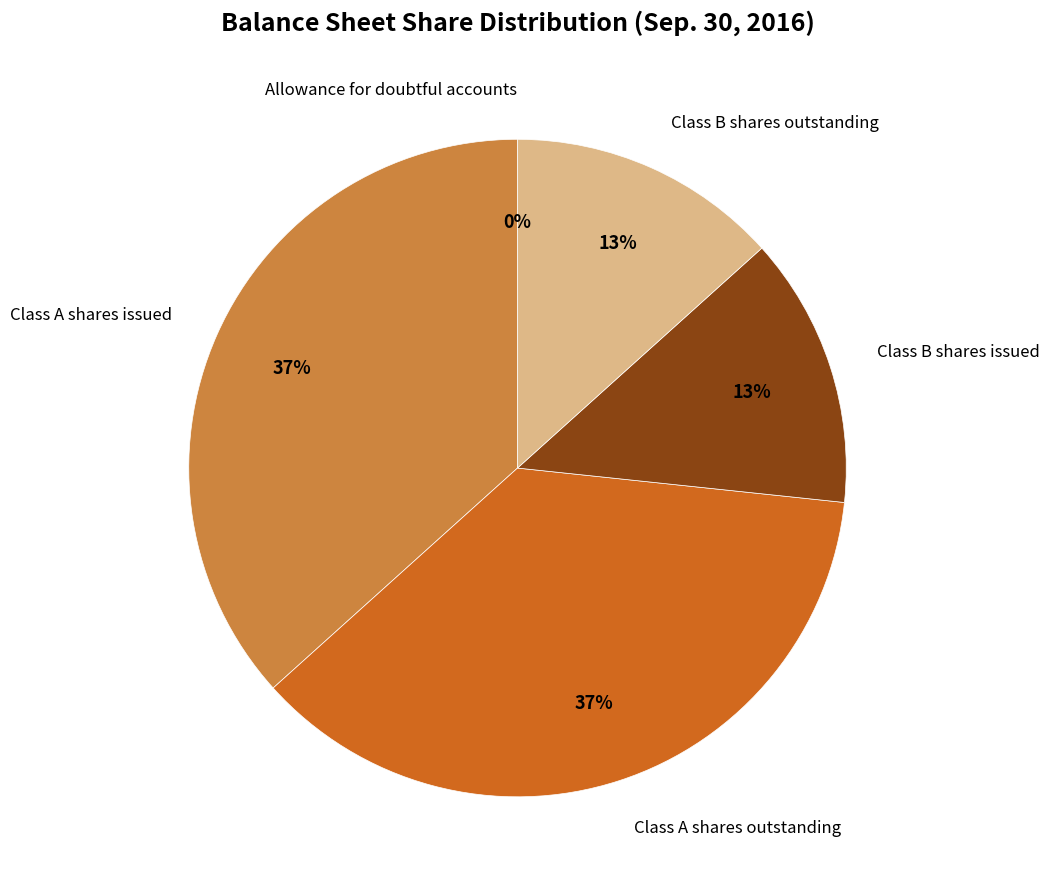

How many segments does this pie chart have?

5